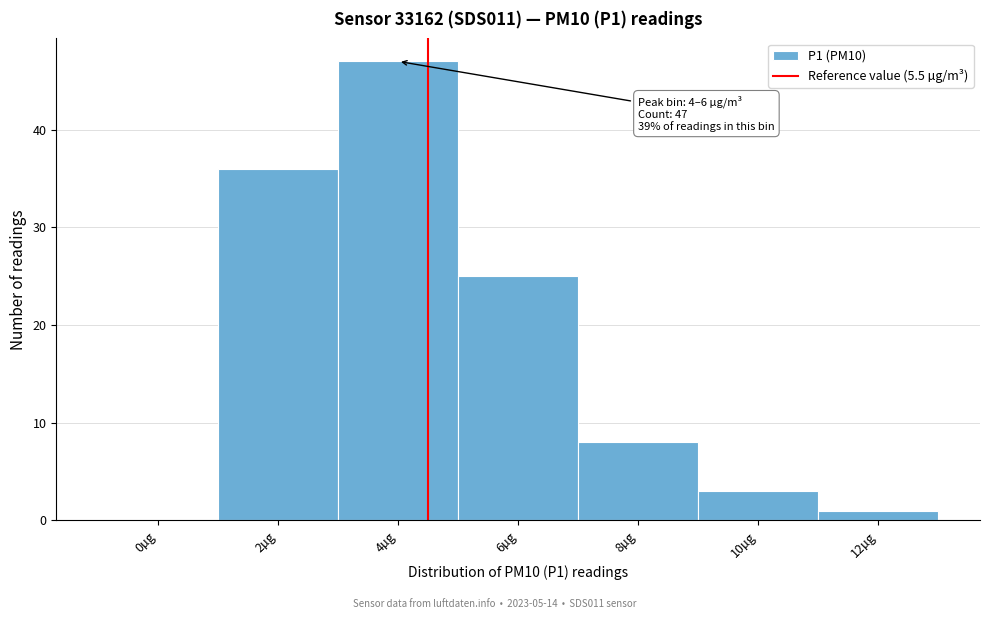

Reading left to right, extract all data points from this chart.

0µg=0	2µg=36	4µg=47	6µg=25	8µg=8	10µg=3	12µg=1